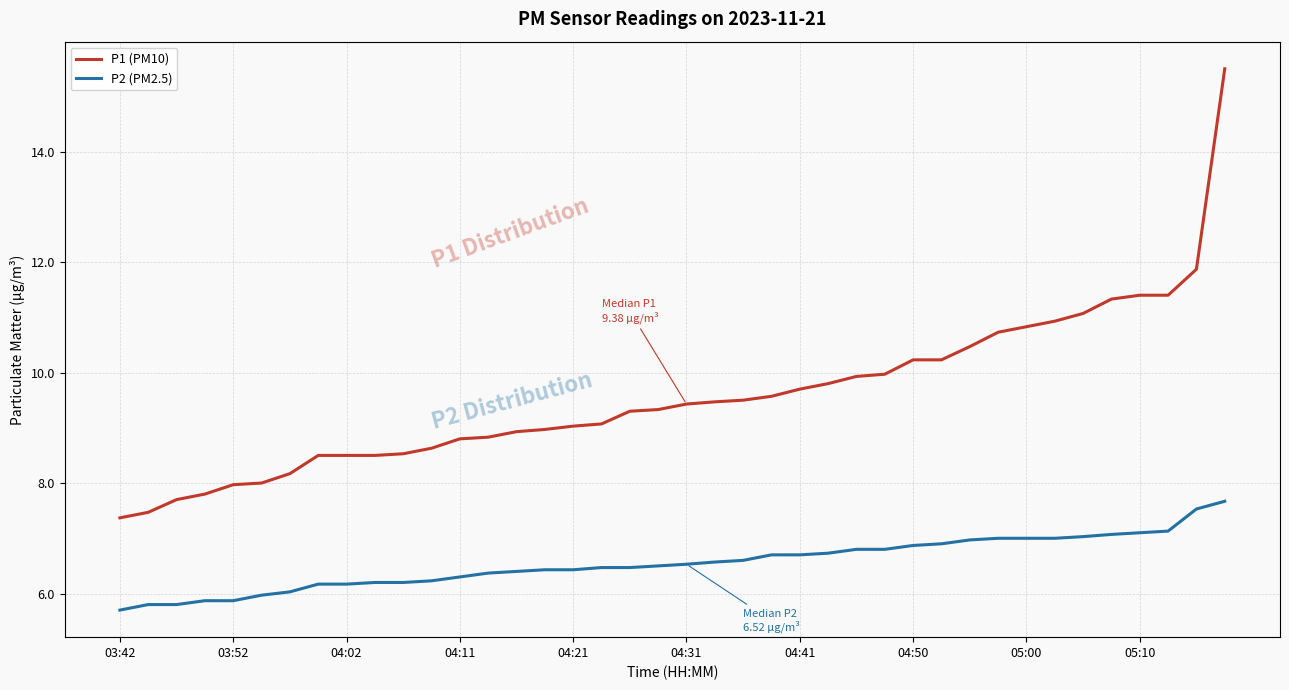

Which series has the largest total across all categories?

P1 (PM10)